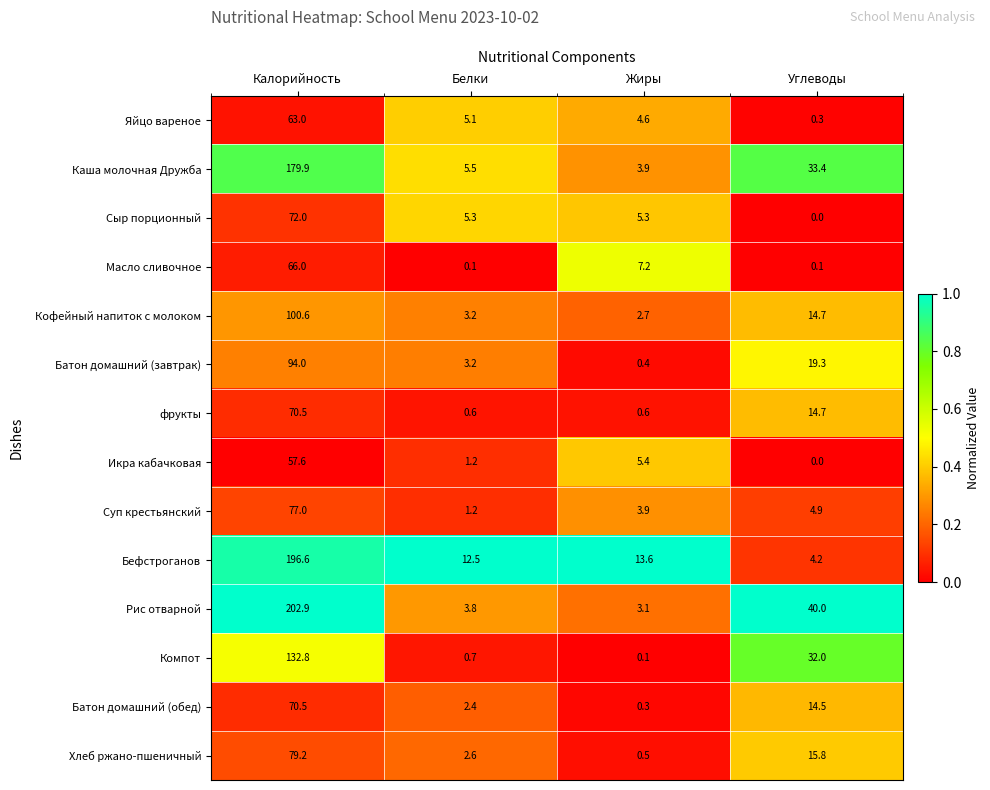

What is the greatest value displayed?

202.9